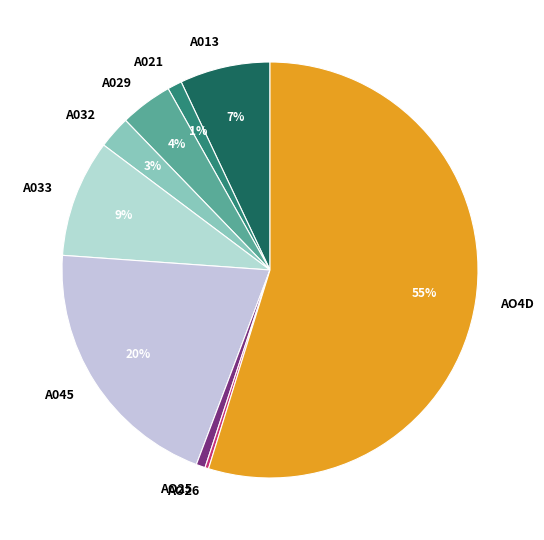

Does any single category account for the majority?

Yes